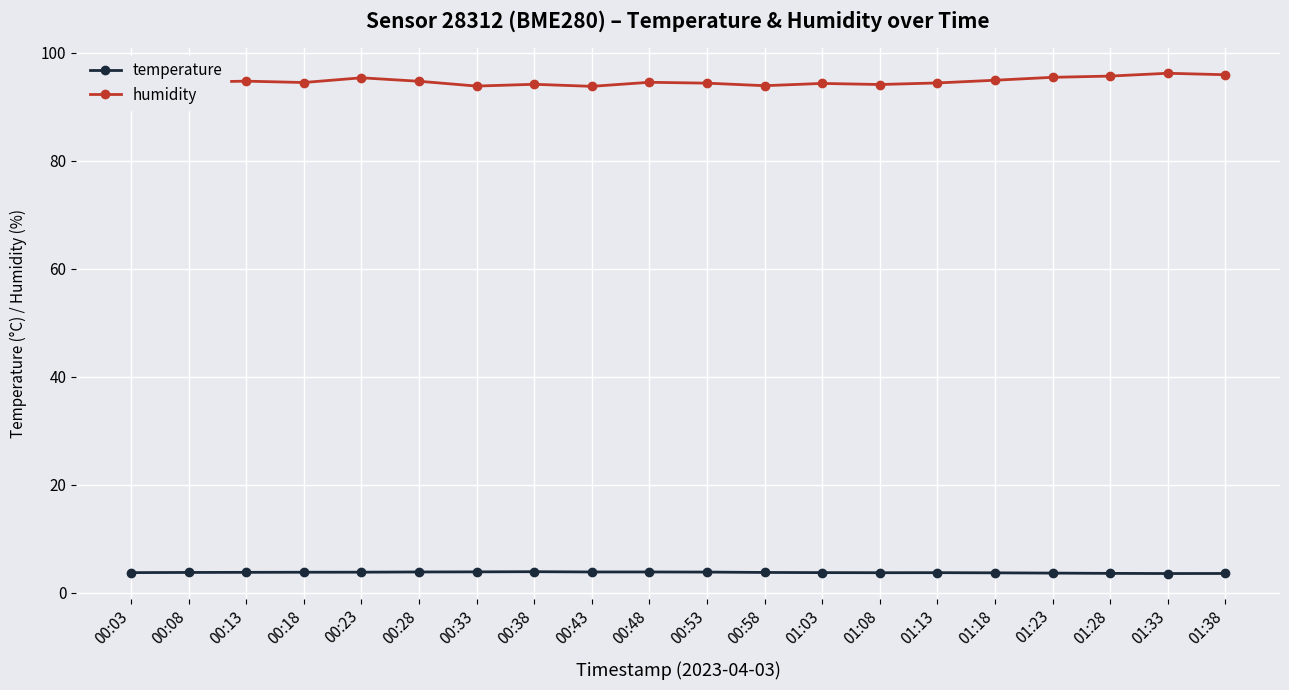

At how many categories does at least one series exceed 15?

20